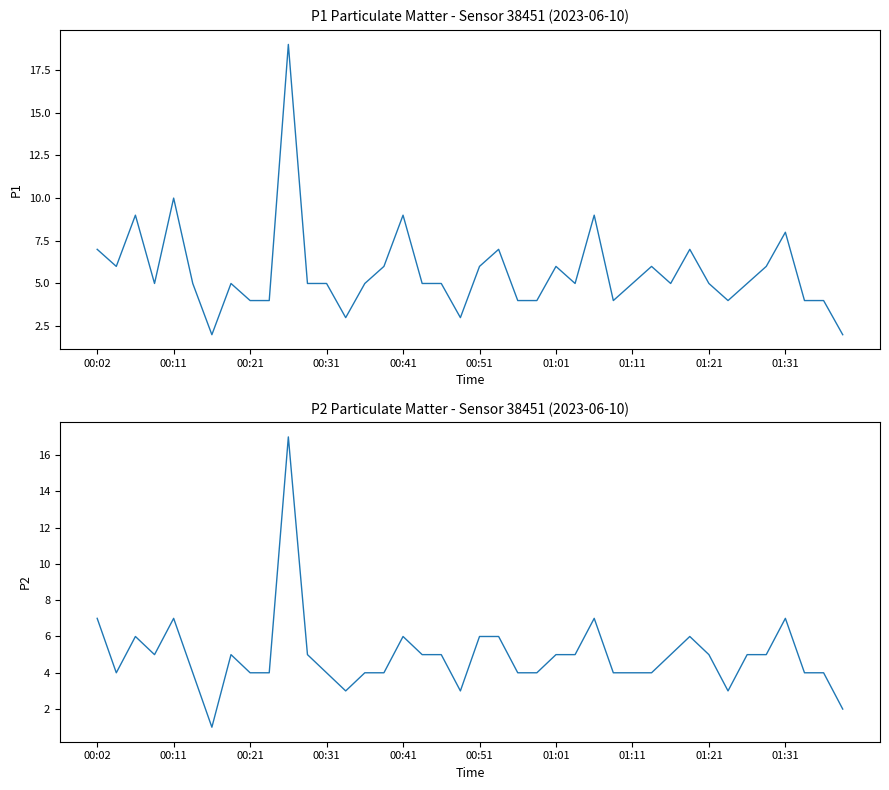

True or false: P1 and P2 intersect in this chart.

False